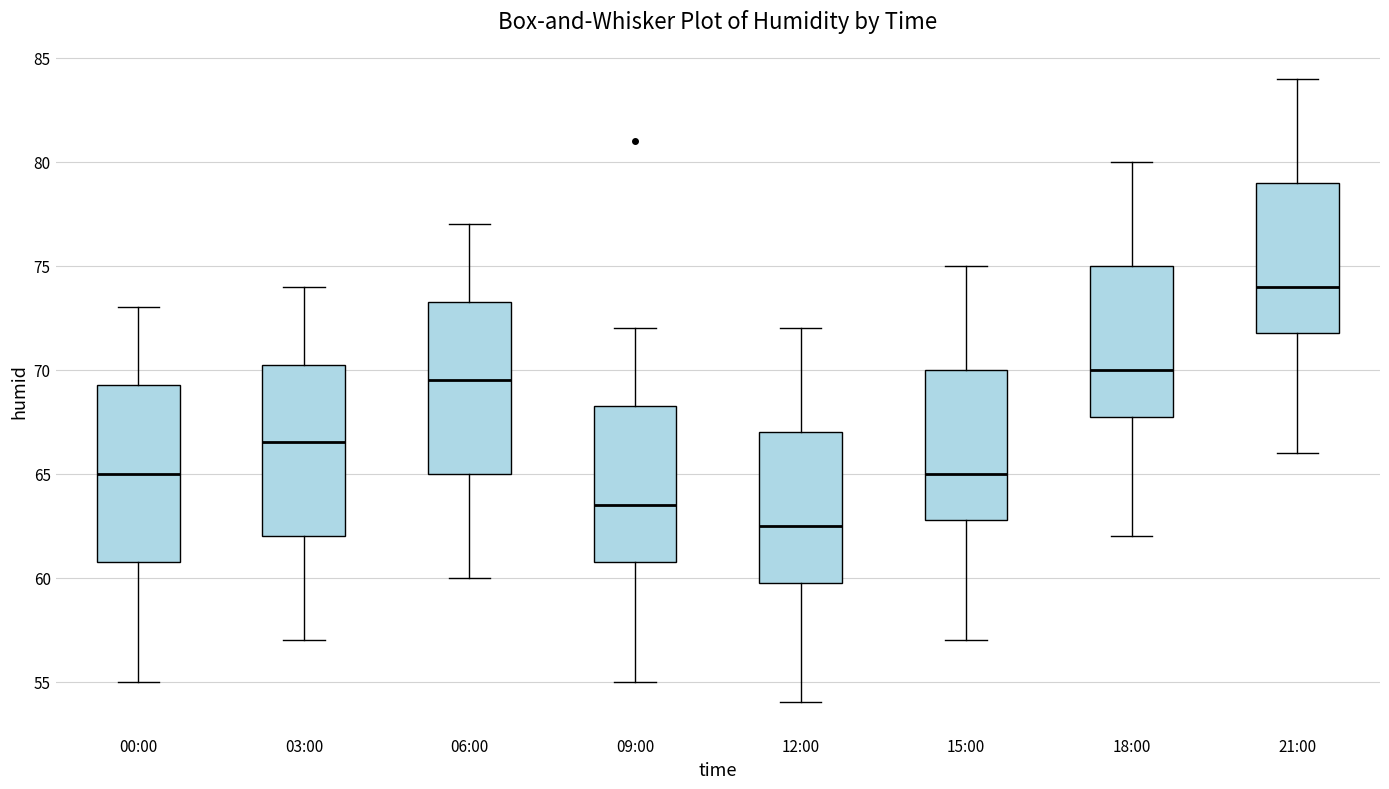

Reading left to right, read every box against the y-axis: the position of its median line, the range the box covers, and the ends of its whiskers. The values are not printed on the chart, so give them approximately, as read against the axis.

00:00: median 65.0, box 61.0 to 69.5, whiskers 55.0 to 73.0
03:00: median 66.5, box 62.0 to 70.5, whiskers 57.0 to 74.0
06:00: median 69.5, box 65.0 to 73.5, whiskers 60.0 to 77.0
09:00: median 63.5, box 61.0 to 68.5, whiskers 55.0 to 72.0
12:00: median 62.5, box 60.0 to 67.0, whiskers 54.0 to 72.0
15:00: median 65.0, box 63.0 to 70.0, whiskers 57.0 to 75.0
18:00: median 70.0, box 68.0 to 75.0, whiskers 62.0 to 80.0
21:00: median 74.0, box 72.0 to 79.0, whiskers 66.0 to 84.0